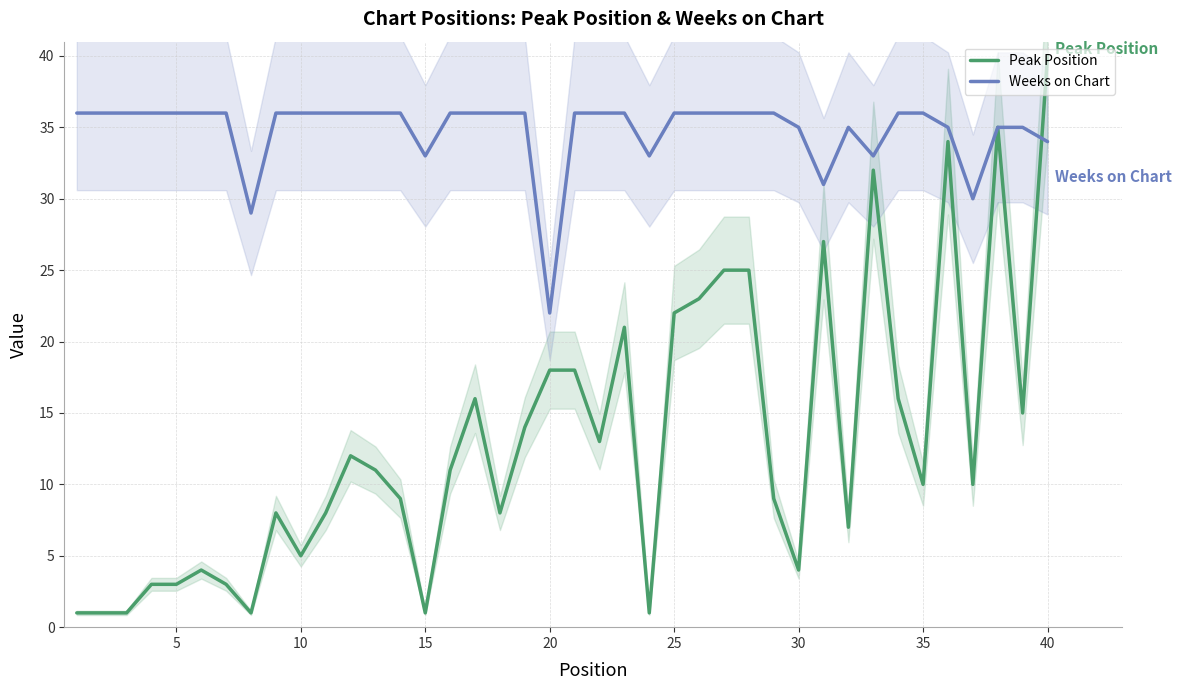

What is the highest value of the Weeks on Chart series?

36